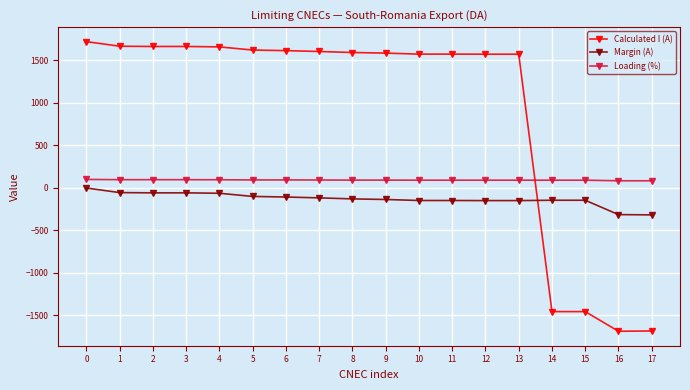

Rank the series at 10 from highest to lowest value.

Calculated I (A), Loading (%), Margin (A)